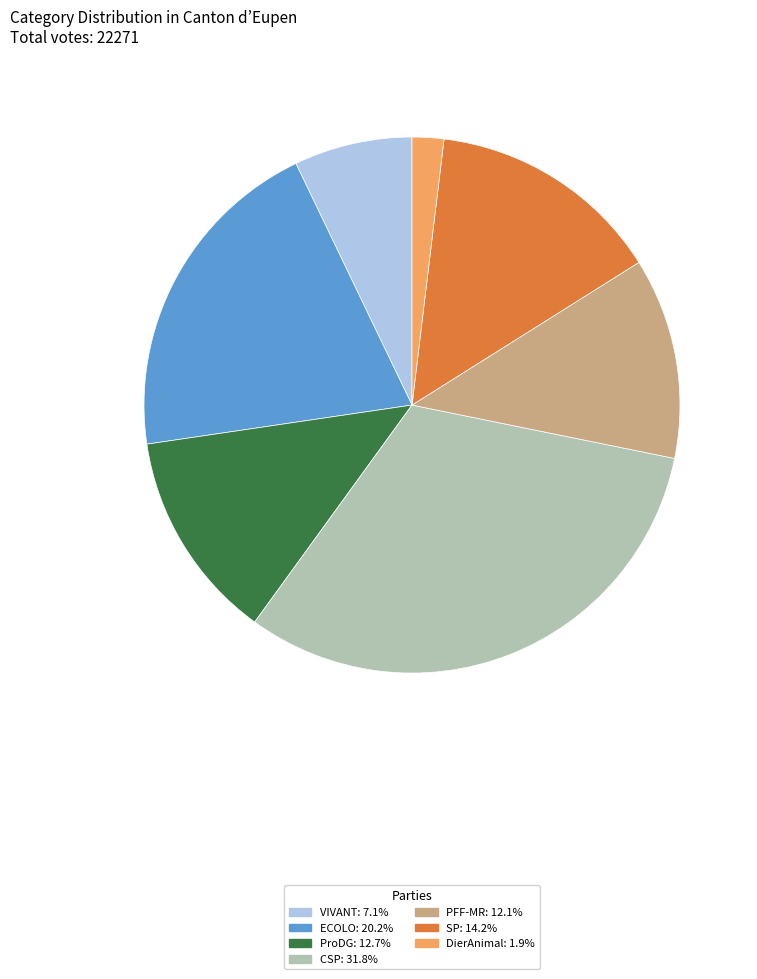

What is the ratio of the value at DierAnimal to the value at PFF-MR?

0.2